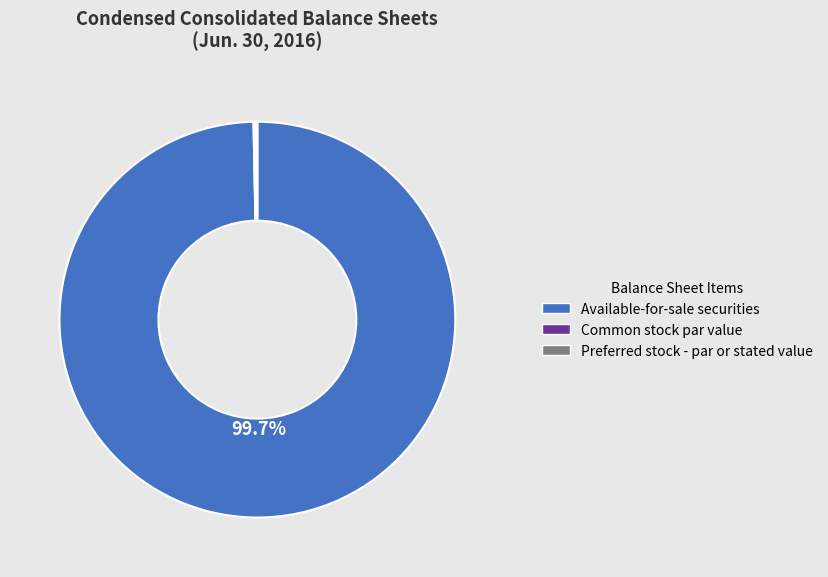

What is the largest slice in the pie chart?

Available-for-sale securities